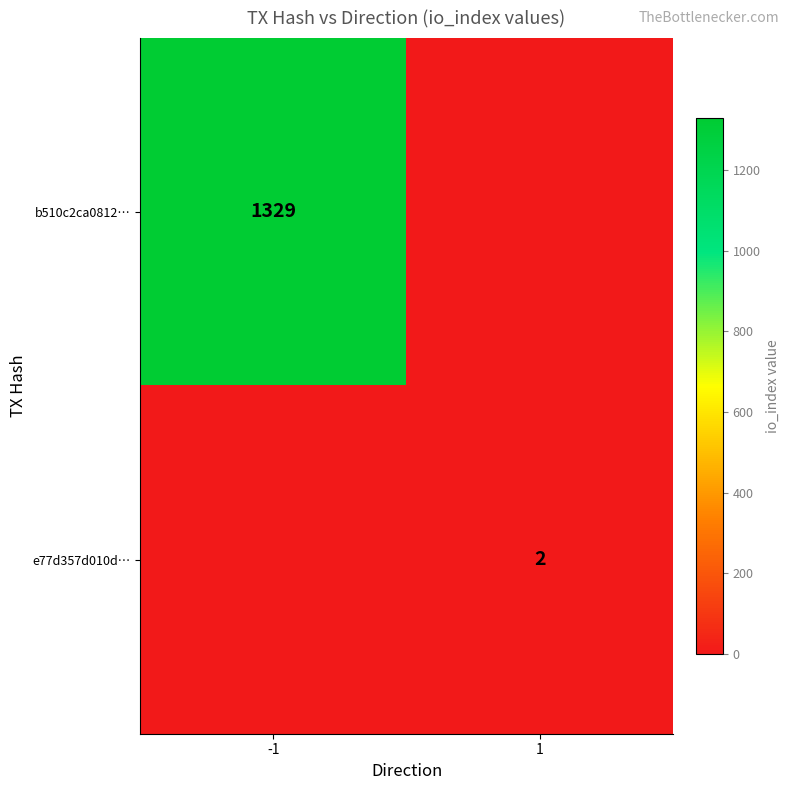

The value of b510c2ca0812… at -1 is 592. True or false?

False